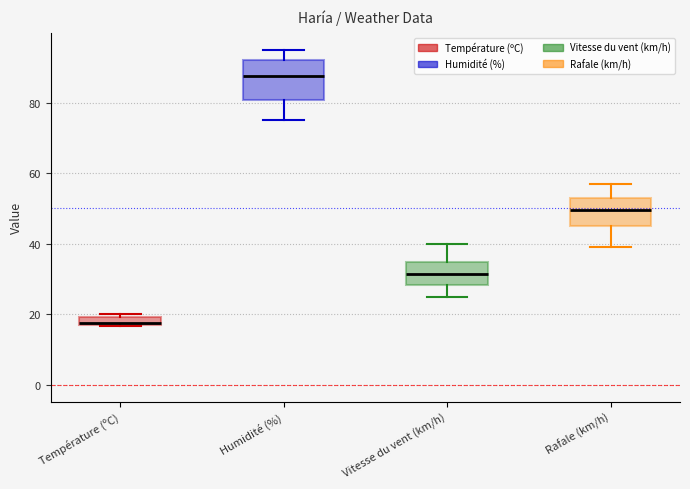

Which box has the lowest median line?

Température (ºC)